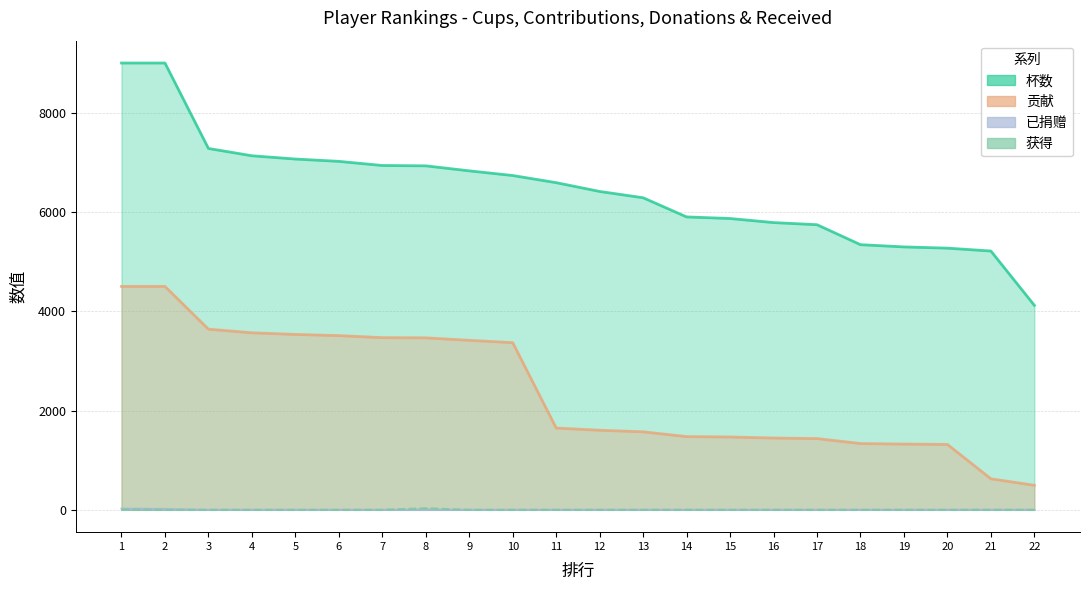

Does the chart display data point markers on the line(s)?

No